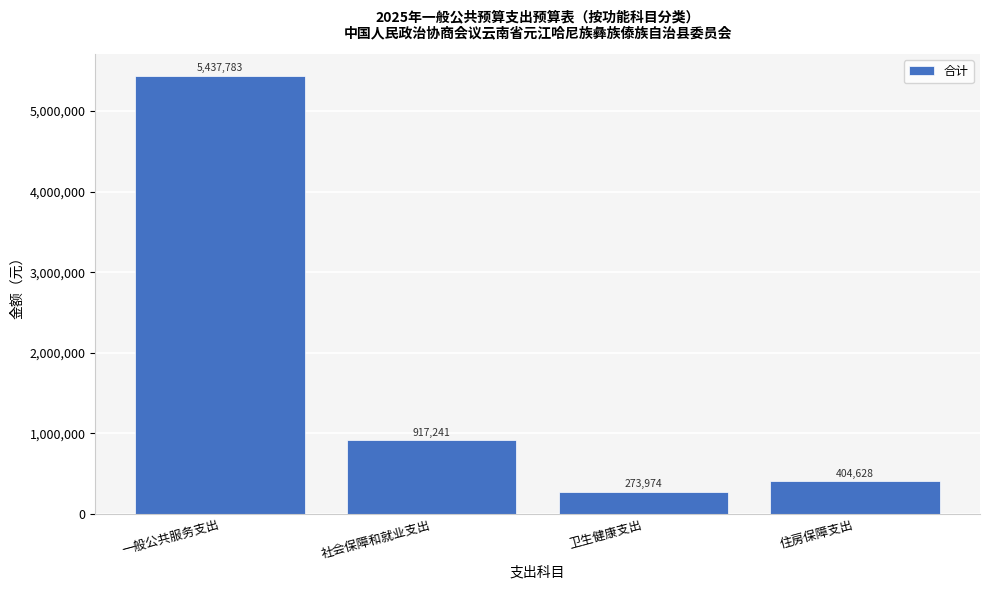

What is the label of the 4th bar from the left?

住房保障支出